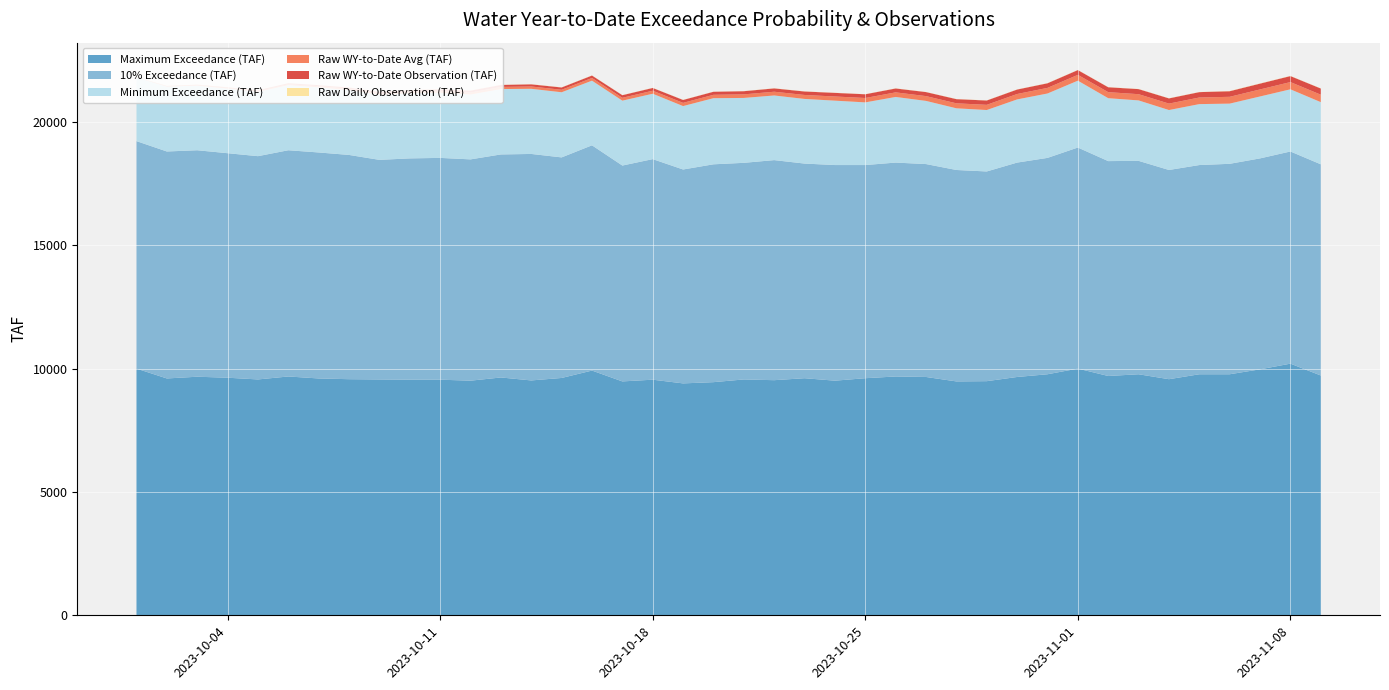

Reading left to right, list all the values displayed in this chart.

Minimum Exceedance (TAF): 2580.0	2630.0	2620.0	2620.0	2610.0	2640.0	2640.0	2630.0	2640.0	2640.0	2640.0	2630.0	2650.0	2640.0	2640.0	2620.0	2630.0	2650.0	2570.0	2680.0	2630.0	2620.0	2620.0	2610.0	2540.0	2660.0	2560.0	2500.0	2490.0	2560.0	2610.0	2710.0	2550.0	2450.0	2430.0	2470.0	2440.0	2510.0	2520.0	2520.0
10% Exceedance (TAF): 9220.0	9200.0	9180.0	9100.0	9050.0	9170.0	9160.0	9090.0	8900.0	8970.0	8990.0	8970.0	9040.0	9180.0	8940.0	9130.0	8750.0	8940.0	8670.0	8830.0	8780.0	8920.0	8700.0	8740.0	8640.0	8670.0	8630.0	8570.0	8500.0	8690.0	8770.0	8960.0	8710.0	8650.0	8480.0	8480.0	8530.0	8550.0	8600.0	8560.0
Maximum Exceedance (TAF): 10000.0	9600.0	9670.0	9630.0	9560.0	9680.0	9600.0	9570.0	9560.0	9550.0	9550.0	9510.0	9640.0	9520.0	9620.0	9920.0	9480.0	9550.0	9400.0	9450.0	9560.0	9530.0	9610.0	9510.0	9610.0	9680.0	9660.0	9480.0	9490.0	9660.0	9770.0	10000.0	9700.0	9770.0	9570.0	9770.0	9770.0	9970.0	10200.0	9720.0
Raw WY-to-Date Avg (TAF): 6.5	12.8	19.2	25.9	32.6	39.5	46.0	52.7	59.5	66.2	72.8	79.5	86.2	94.3	101.4	108.8	115.8	123.1	130.5	137.7	144.8	152.2	160.9	168.8	177.7	185.9	194.1	202.0	210.8	219.4	227.4	236.0	244.2	252.5	260.2	267.8	276.1	284.7	293.1	301.7
Raw WY-to-Date Observation (TAF): 5.4	12.2	17.8	23.5	29.3	35.5	41.6	48.6	53.3	59.1	70.6	76.5	80.7	86.8	93.0	99.3	105.4	111.6	117.4	122.8	128.5	134.6	140.7	146.6	150.9	157.9	163.1	169.2	175.2	180.5	186.7	192.9	198.6	205.3	211.5	217.8	226.6	236.1	243.1	250.1
Raw Daily Observation (TAF): 5.4	6.7	5.6	5.7	5.8	6.2	6.2	7.0	4.7	5.8	11.5	5.9	4.2	6.2	6.1	6.3	6.0	6.2	5.8	5.4	5.7	6.1	6.1	5.8	4.4	6.9	5.3	6.1	6.0	5.3	6.2	6.3	5.7	6.7	6.1	6.3	8.8	9.5	7.0	7.0